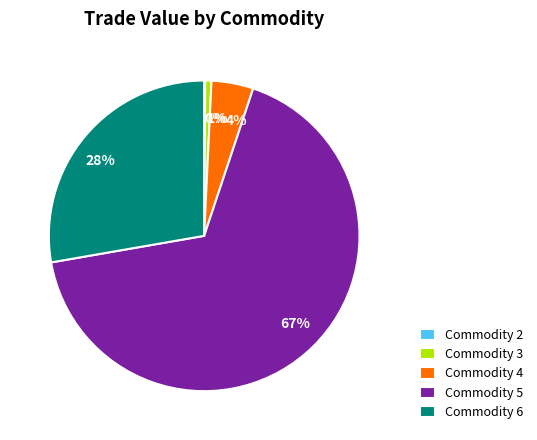

Is the sum of 4% and 28% greater than half?

No